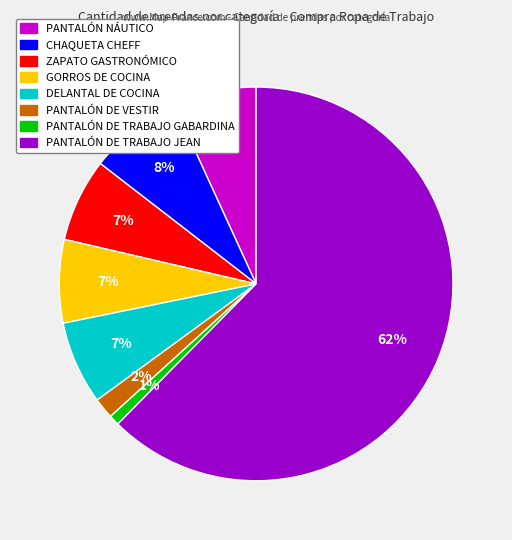

Is the sum of PANTALÓN DE VESTIR and PANTALÓN NÁUTICO greater than half?

No